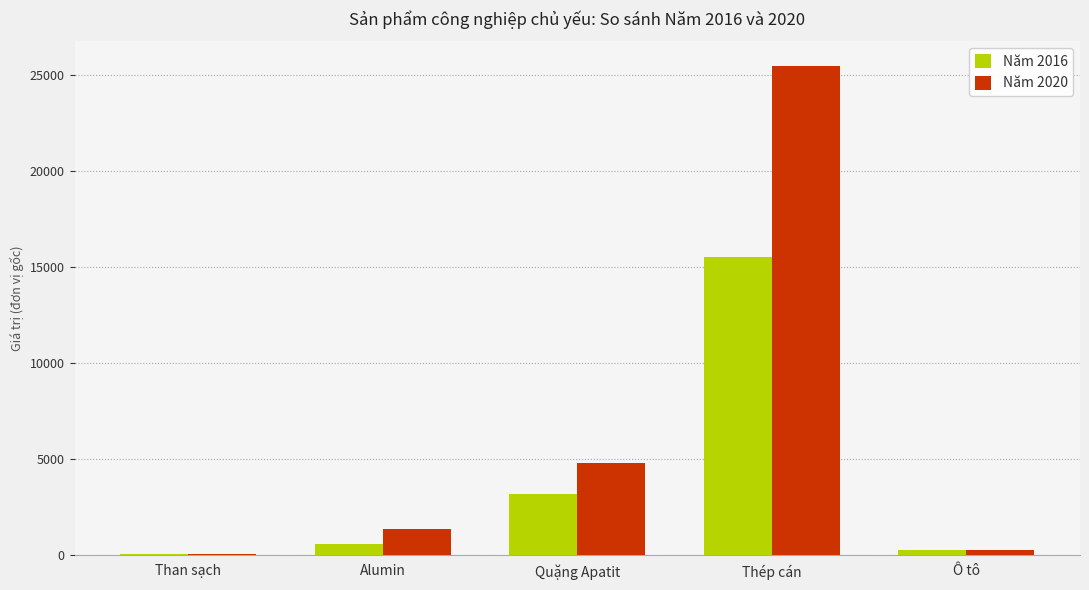

Is it true that Năm 2016 equals 15523.0 at Thép cán?

True